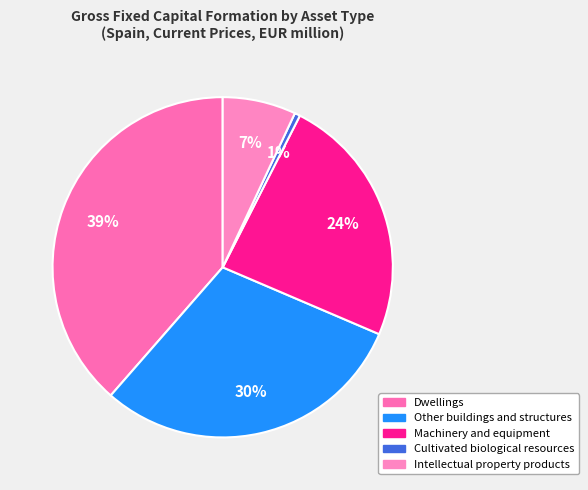

What is the ratio of the value at Intellectual property products to the value at Machinery and equipment?

0.3